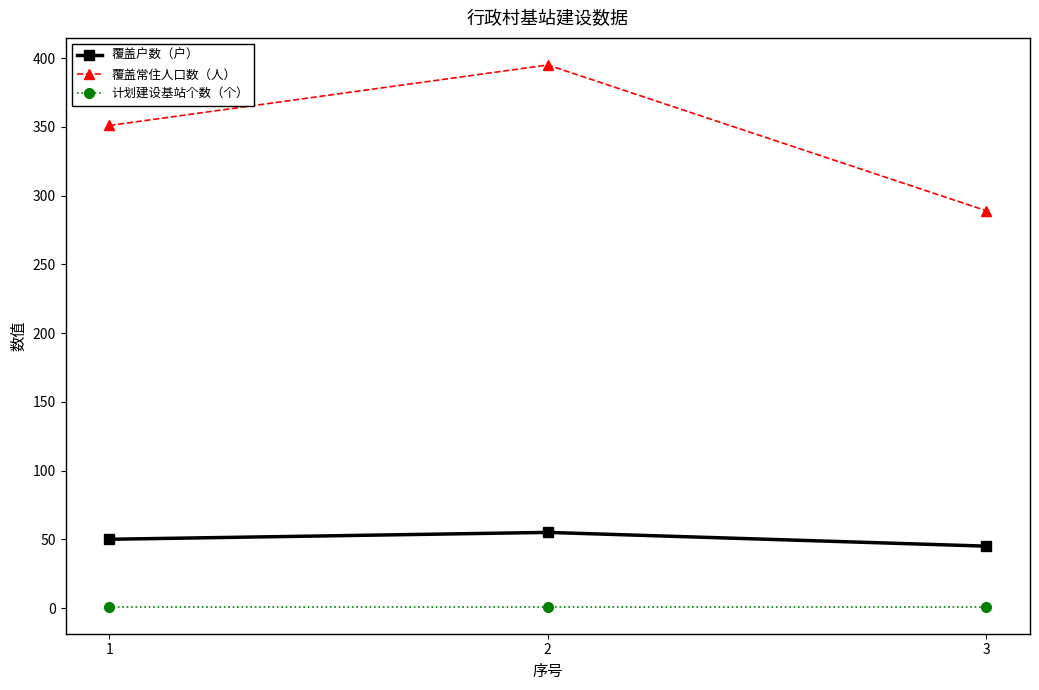

Reading left to right, transcribe all the data shown in this chart.

覆盖户数（户）: 1=50	2=55	3=45
覆盖常住人口数（人）: 1=351	2=395	3=289
计划建设基站个数（个）: 1=1	2=1	3=1